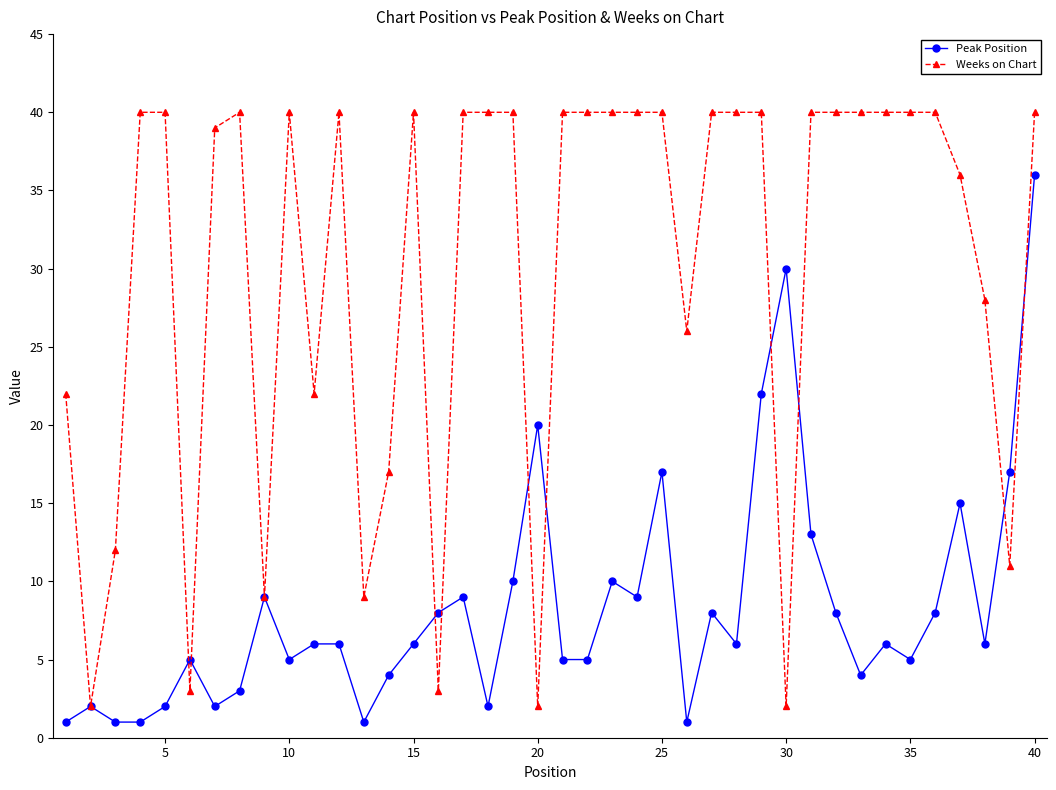

List the series in order of their overall mean, lowest first.

Peak Position, Weeks on Chart